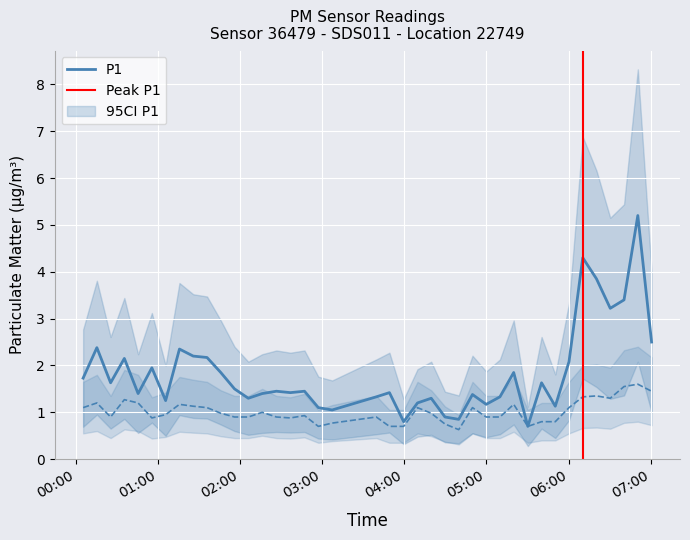

How many categories are shown in the chart?

40